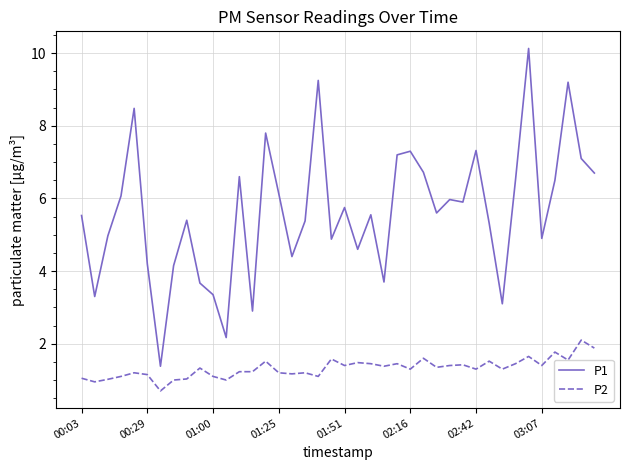

True or false: P2 has more than 0 points higher than both neighbors.

True